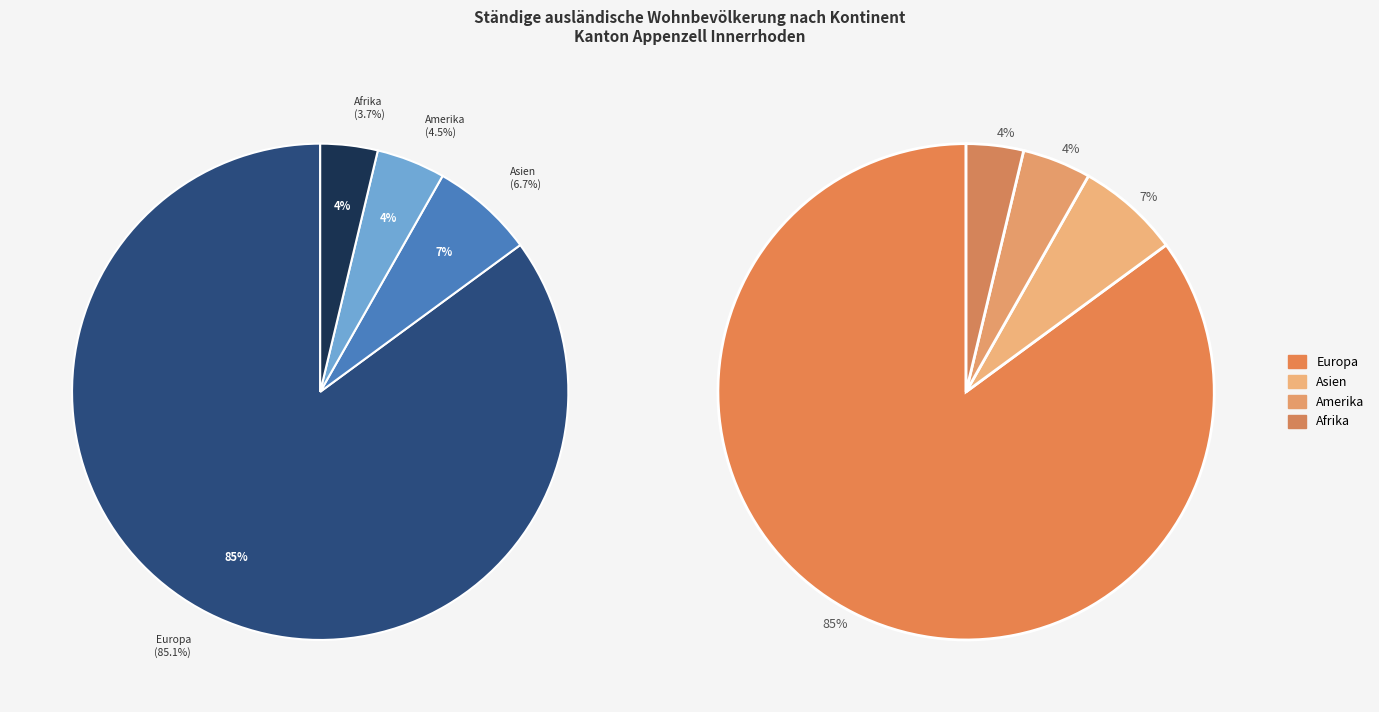

Is it true that Europa is 76% of the pie?

False